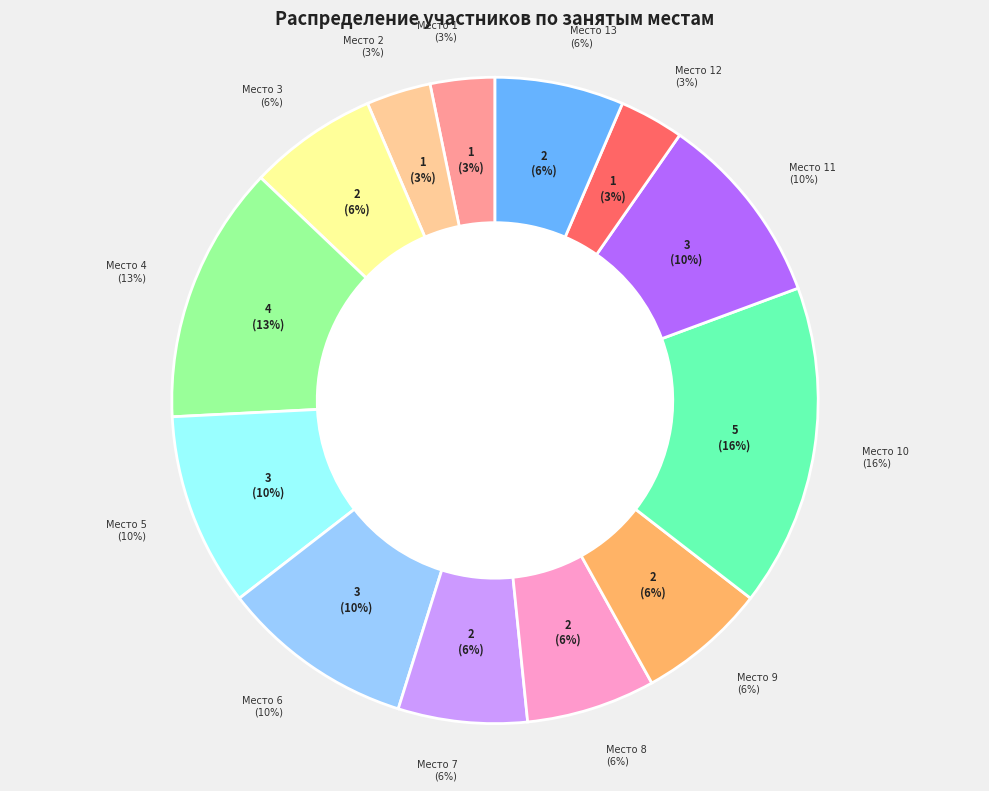

Which category has the smallest portion of the pie?

Место 1